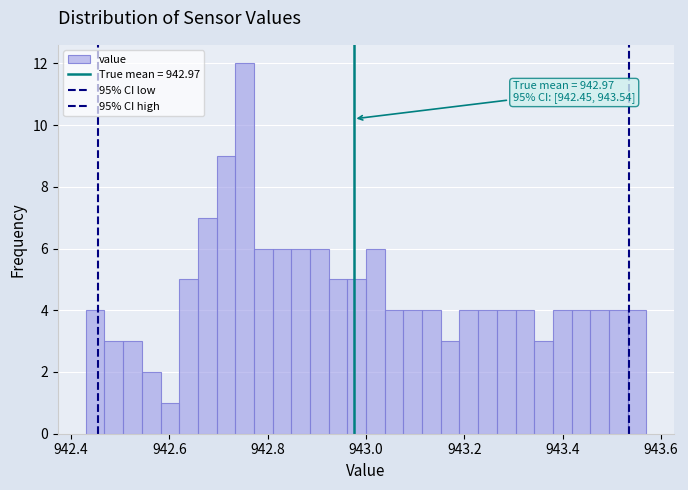

Around what value on the x-axis is the tallest bar? Give the approximate position of its centre, as read against the axis.

942.76